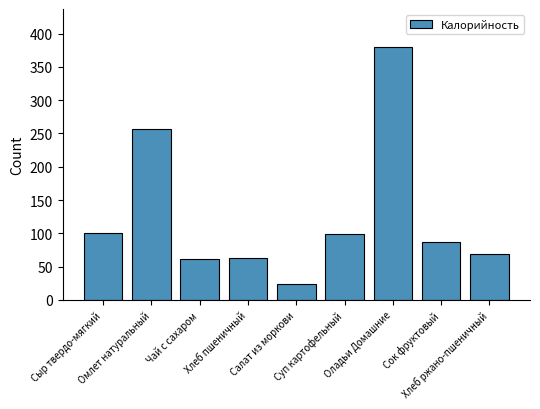

True or false: the data shows 64.2 at Сыр твердо-мягкий.

False